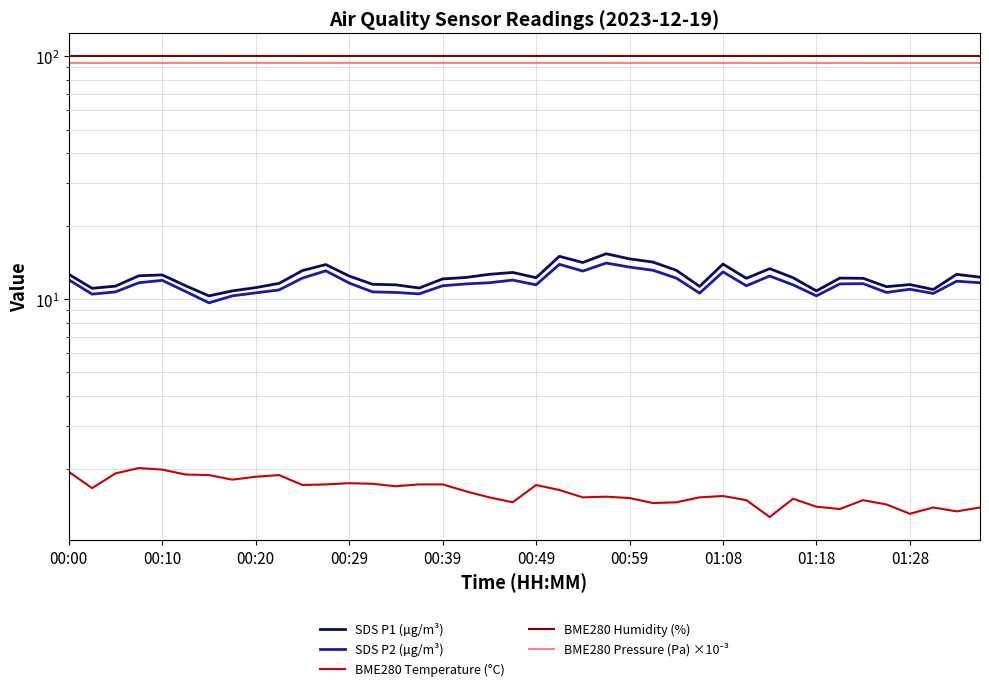

The SDS P1 (µg/m³) series shows 14.7 at 00:59. True or false?

True